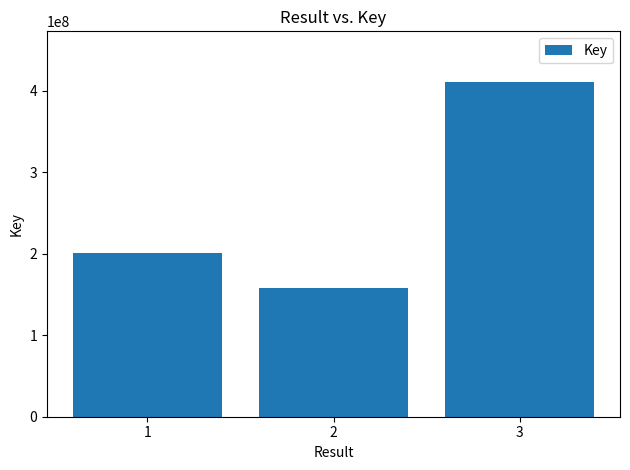

What is the sum of the values at 3 and 1?

612303058